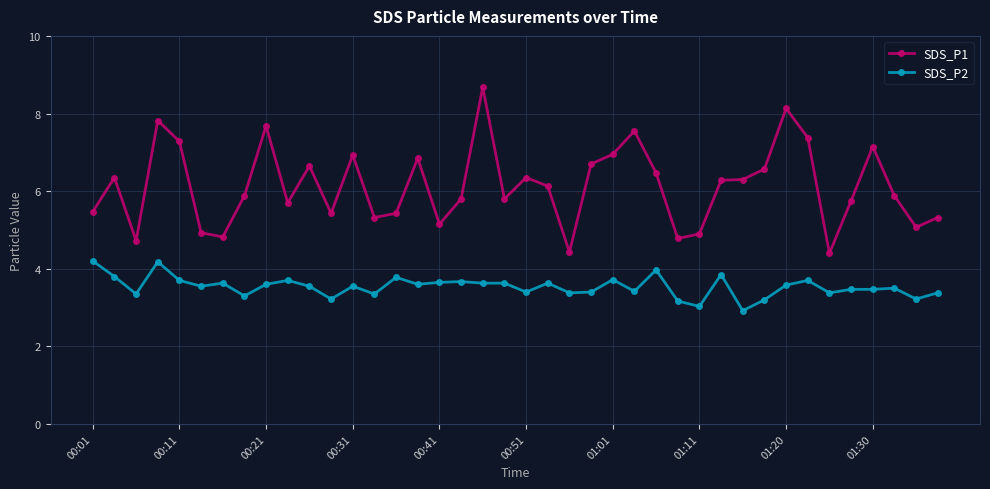

How many lines are shown in the chart?

2